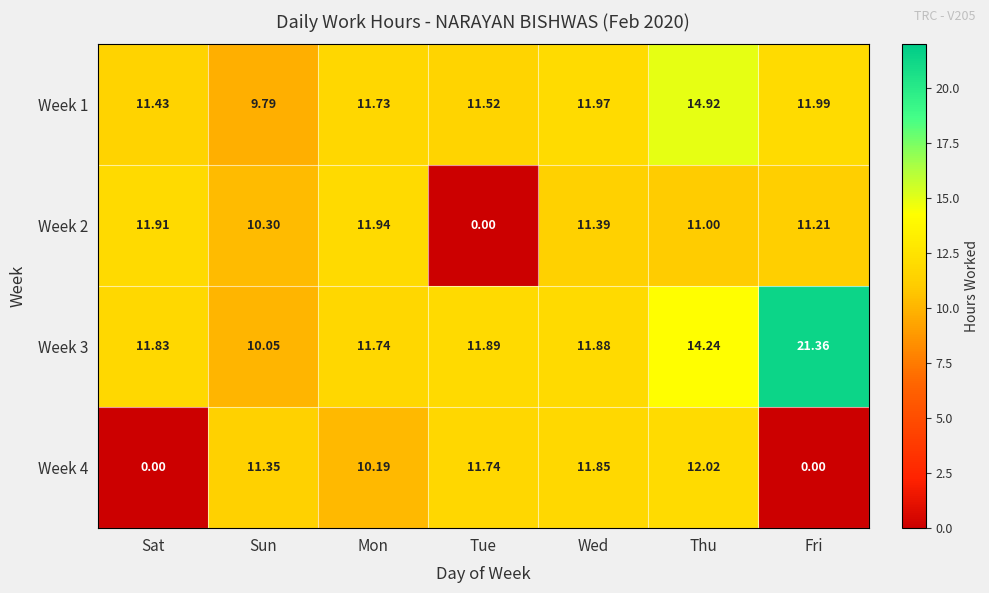

Which category has the highest value in the Week 3 series?

Fri